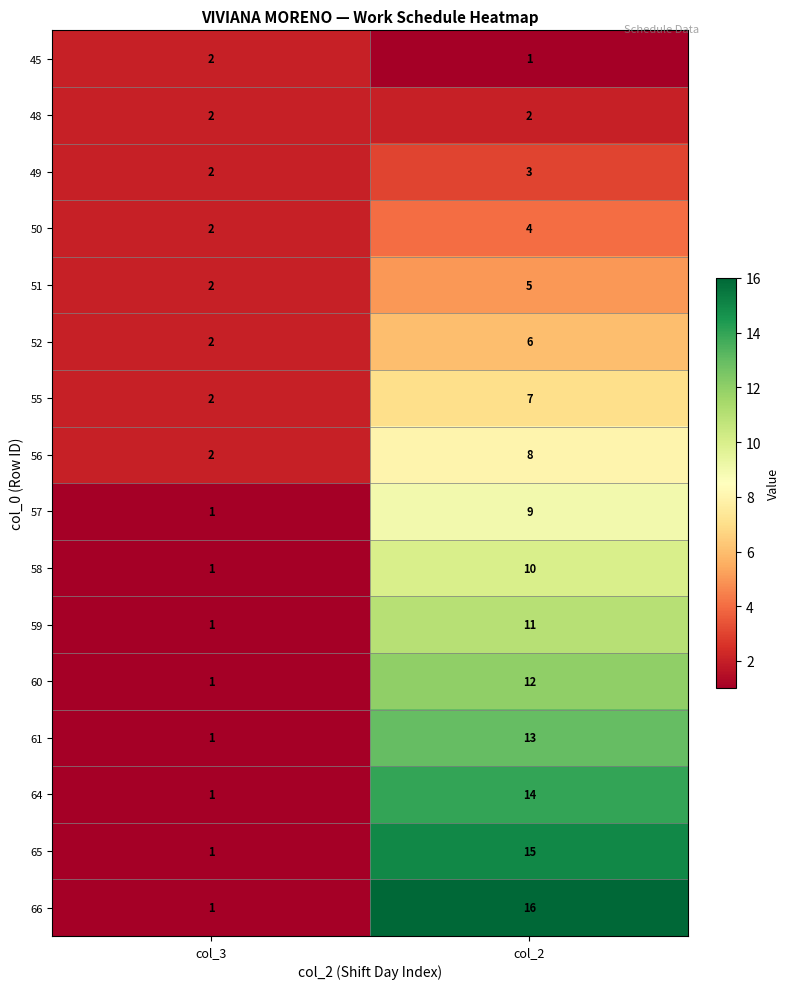

What is the approximate value of 61 at col_2, to the nearest 10?

10